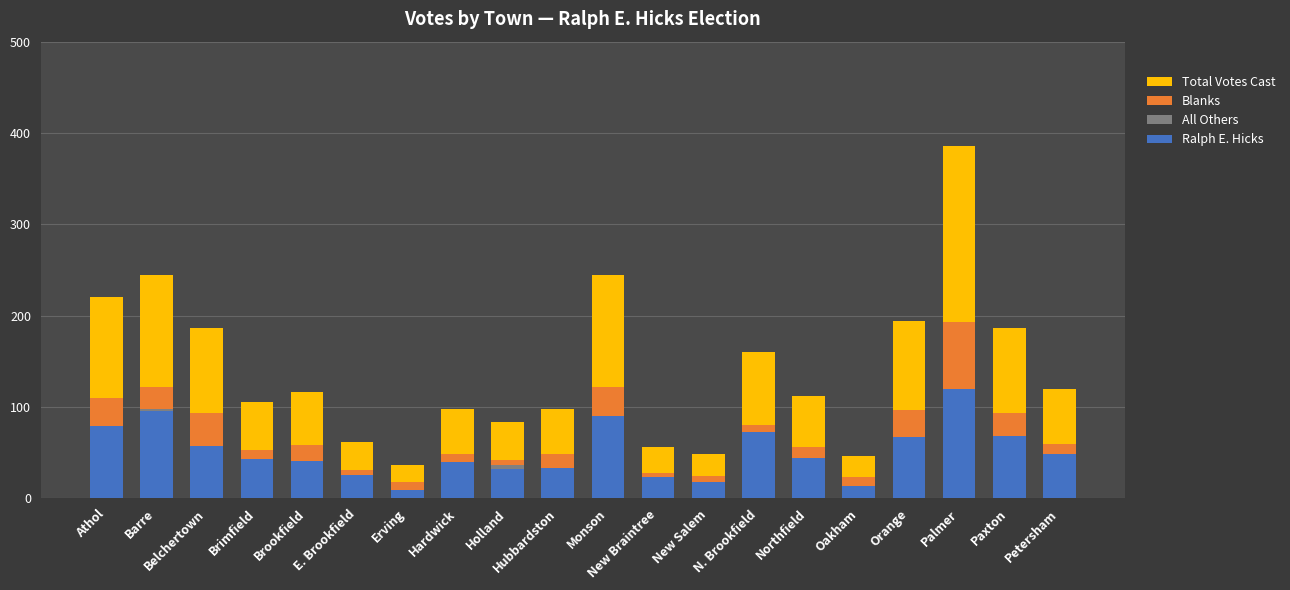

What is the total value across all series at New Salem?

48